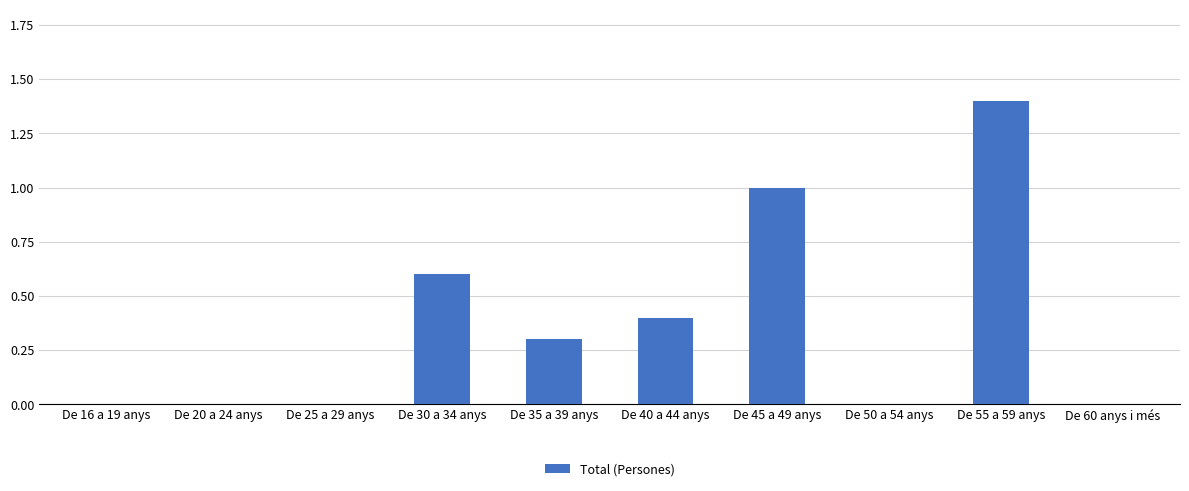

What is the maximum value shown in the chart?

1.4